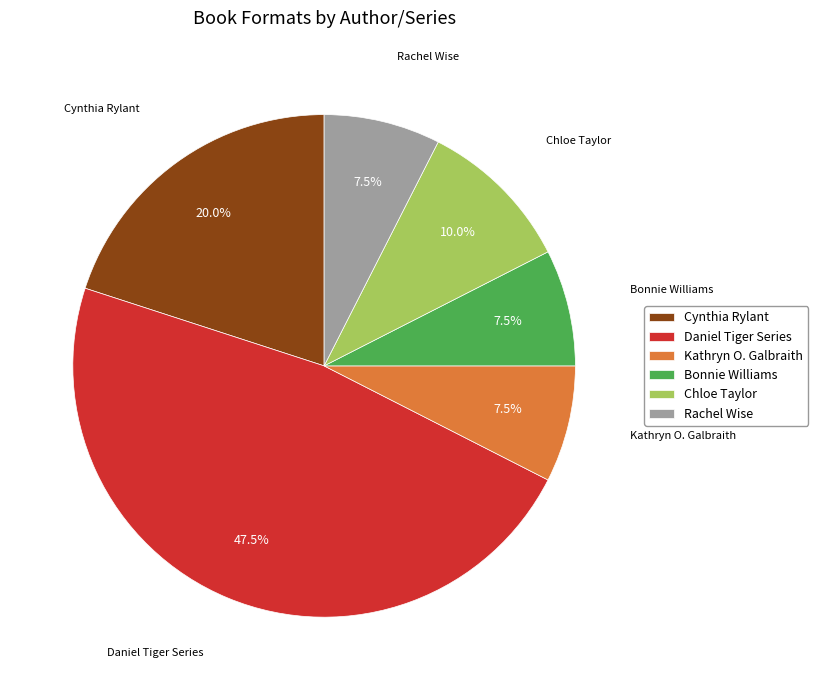

Is it true that Rachel Wise is 13% of the pie?

False